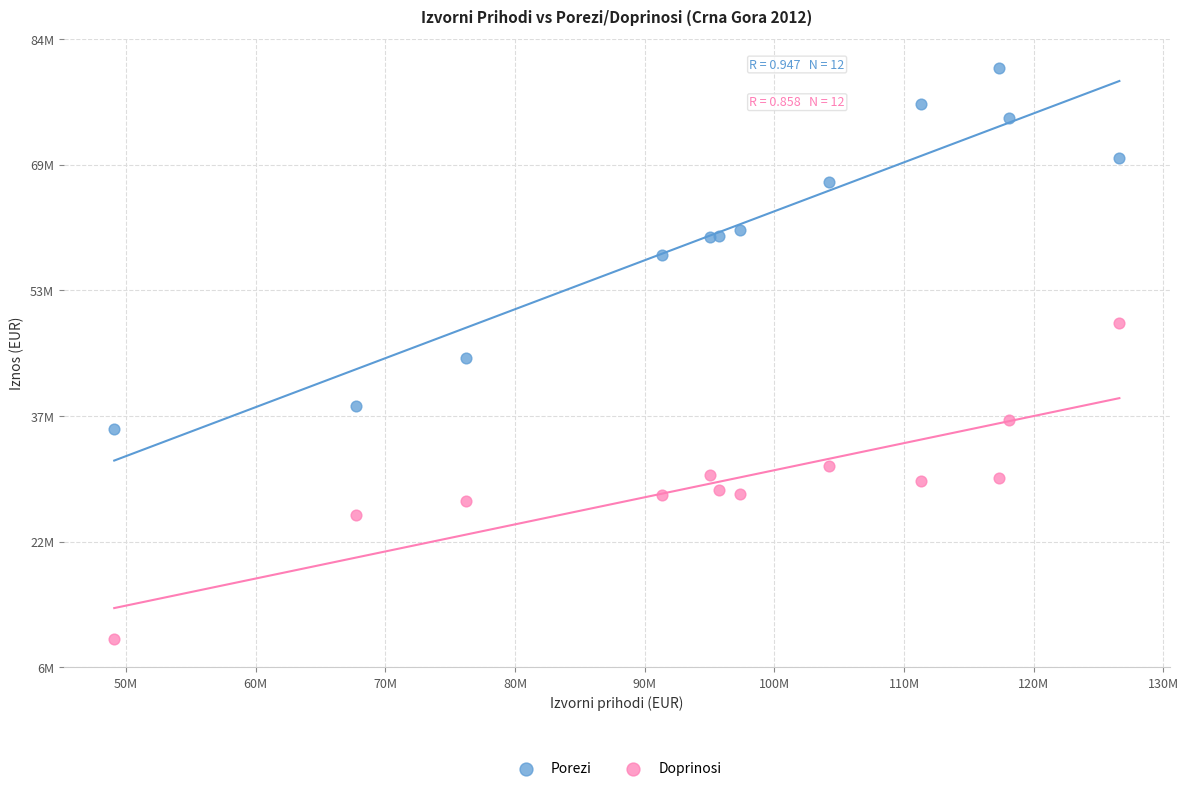

Which series contains the lowest Y value?

Doprinosi